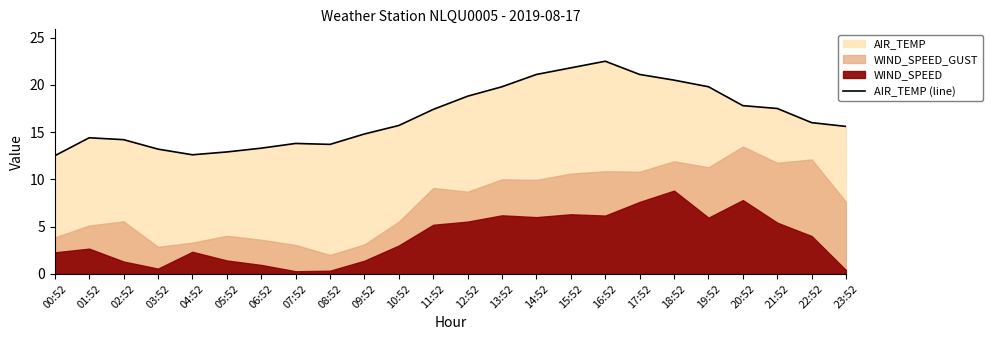

Rank the categories by value from lowest to highest.

00:52, 04:52, 05:52, 03:52, 06:52, 08:52, 07:52, 02:52, 01:52, 09:52, 23:52, 10:52, 22:52, 11:52, 21:52, 20:52, 12:52, 13:52, 19:52, 18:52, 14:52, 17:52, 15:52, 16:52